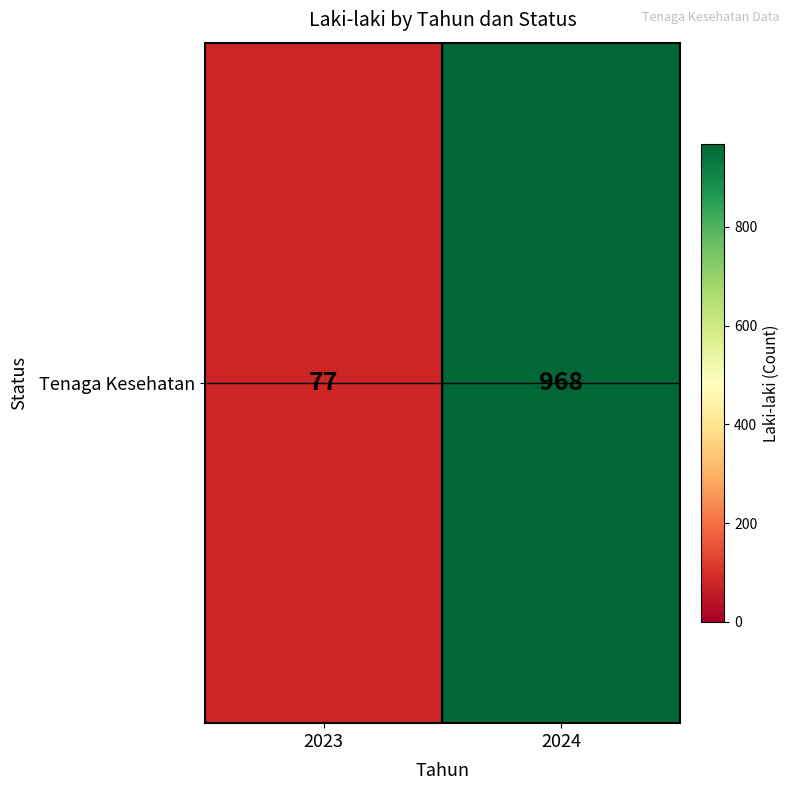

At which label is the value closest to 522?

2023